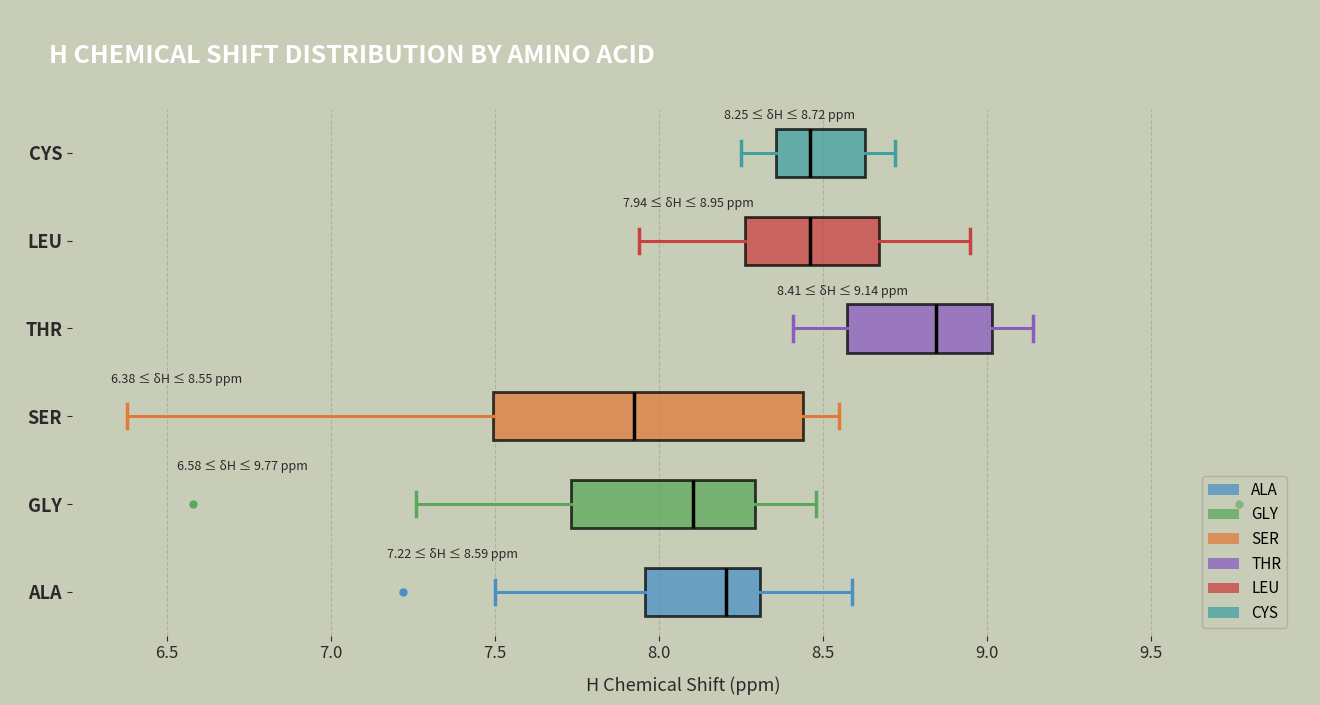

Which box has the furthest to the right median line?

THR